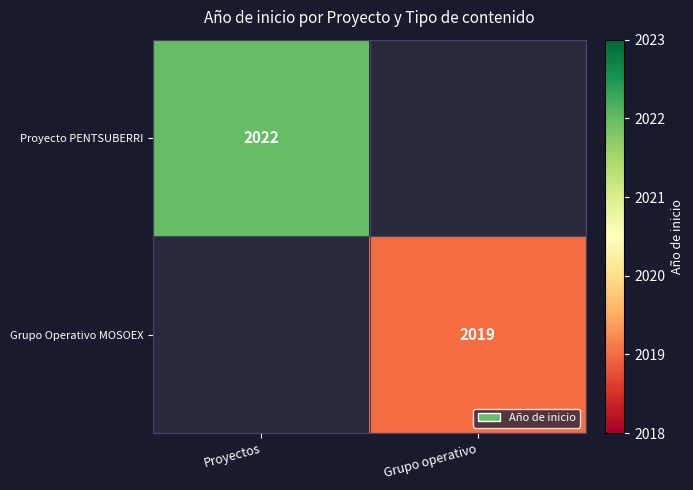

True or false: Grupo Operativo MOSOEX has a value of 2019 at Grupo operativo.

True